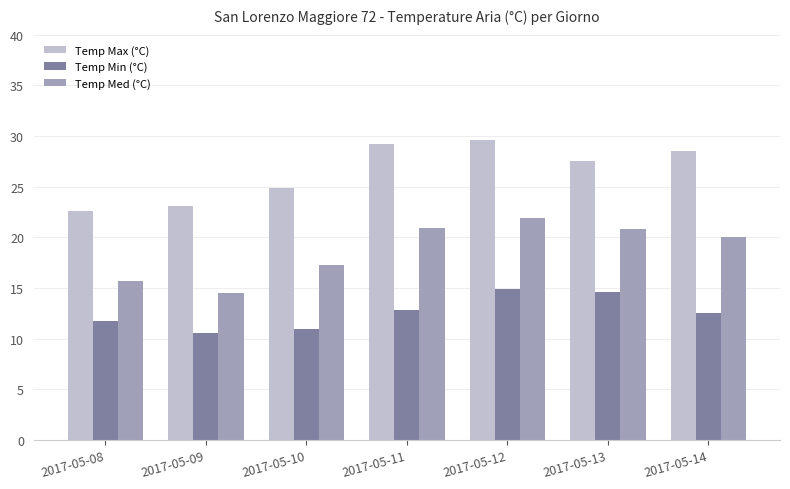

How many series are shown in this chart?

3